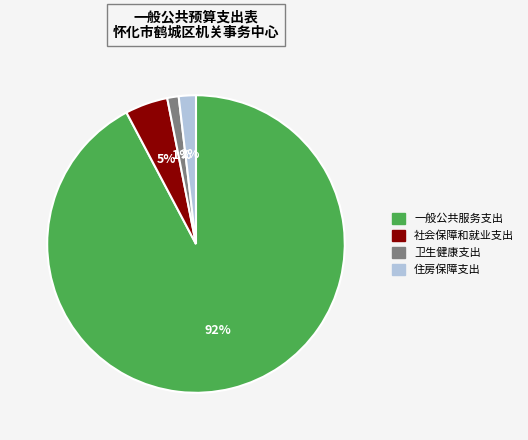

Is the sum of 社会保障和就业支出 and 卫生健康支出 greater than half?

No